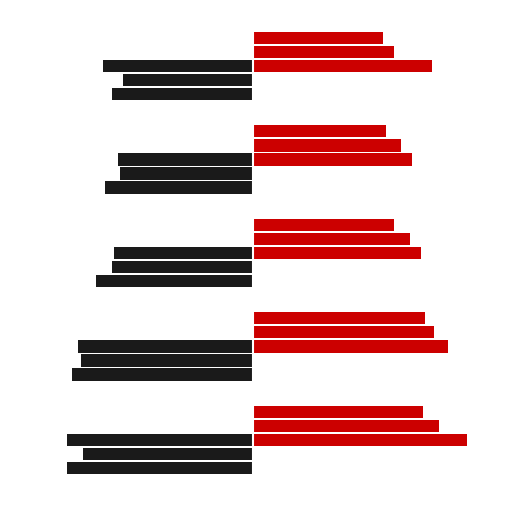

Does the chart contain any negative values?

Yes